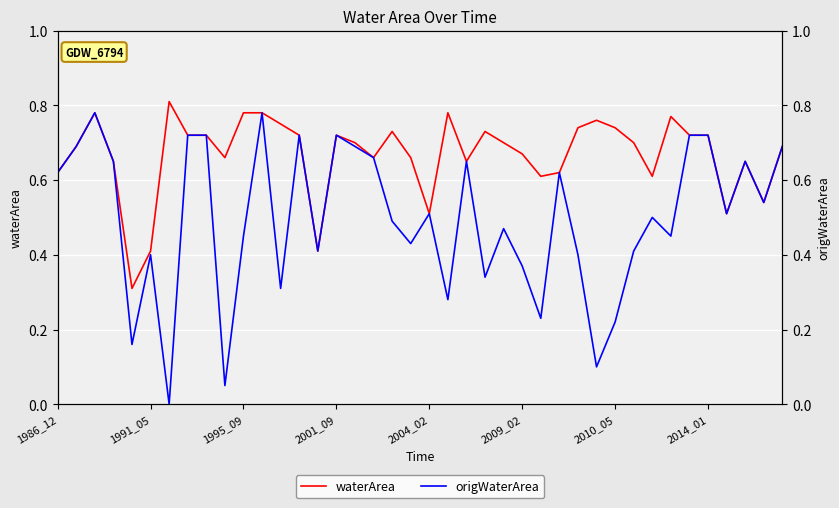

What position from the right is 34?

6